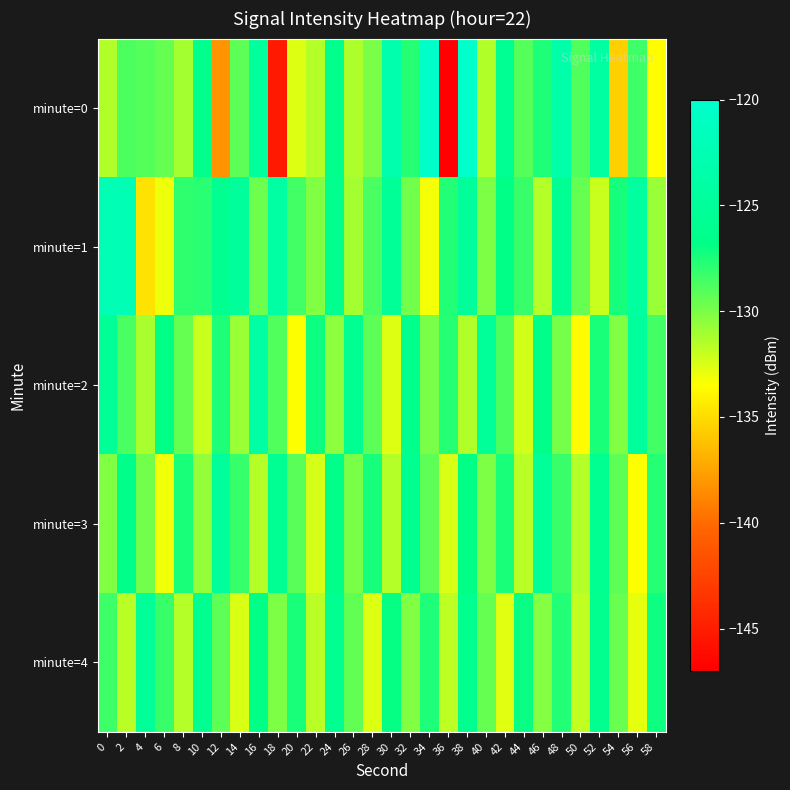

Reading left to right, extract all data points from this chart.

minute=0: 0=-131.5	2=-128.8	4=-129.0	6=-129.4	8=-131.1	10=-126.3	12=-138.2	14=-129.2	16=-124.6	18=-145.2	20=-132.6	22=-131.6	24=-126.4	26=-131.3	28=-129.9	30=-123.1	32=-127.7	34=-120.4	36=-146.8	38=-120.1	40=-131.4	42=-125.7	44=-129.0	46=-127.5	48=-123.5	50=-128.9	52=-124.4	54=-135.6	56=-128.4	58=-133.5
minute=1: 0=-122.4	2=-122.2	4=-134.7	6=-133.0	8=-127.9	10=-127.9	12=-125.9	14=-124.9	16=-129.6	18=-124.1	20=-128.5	22=-130.2	24=-126.4	26=-131.1	28=-128.7	30=-125.3	32=-129.8	34=-133.2	36=-127.6	38=-124.9	40=-130.1	42=-126.8	44=-128.3	46=-131.5	48=-125.7	50=-129.4	52=-132.1	54=-127.3	56=-124.6	58=-130.8
minute=2: 0=-125.3	2=-128.7	4=-131.2	6=-126.8	8=-129.4	10=-132.1	12=-127.5	14=-130.8	16=-124.2	18=-128.9	20=-133.4	22=-127.1	24=-130.5	26=-125.8	28=-129.2	30=-132.6	32=-126.3	34=-130.0	36=-127.7	38=-131.4	40=-125.1	42=-128.8	44=-132.3	46=-126.6	48=-129.9	50=-133.7	52=-127.4	54=-130.2	56=-124.8	58=-128.5
minute=3: 0=-130.2	2=-126.5	4=-129.8	6=-133.1	8=-127.4	10=-130.7	12=-124.9	14=-128.2	16=-131.5	18=-125.8	20=-129.1	22=-132.4	24=-126.7	26=-130.0	28=-127.3	30=-131.6	32=-125.9	34=-129.2	36=-132.5	38=-126.8	40=-130.1	42=-127.4	44=-131.7	46=-125.0	48=-128.3	50=-131.6	52=-125.9	54=-129.2	56=-133.5	58=-127.8
minute=4: 0=-128.4	2=-131.7	4=-125.0	6=-128.3	8=-131.6	10=-125.9	12=-129.2	14=-132.5	16=-126.8	18=-130.1	20=-127.4	22=-131.7	24=-126.0	26=-129.3	28=-132.6	30=-126.9	32=-130.2	34=-127.5	36=-131.8	38=-126.1	40=-129.4	42=-132.7	44=-127.0	46=-130.3	48=-127.6	50=-131.9	52=-126.2	54=-129.5	56=-132.8	58=-127.1